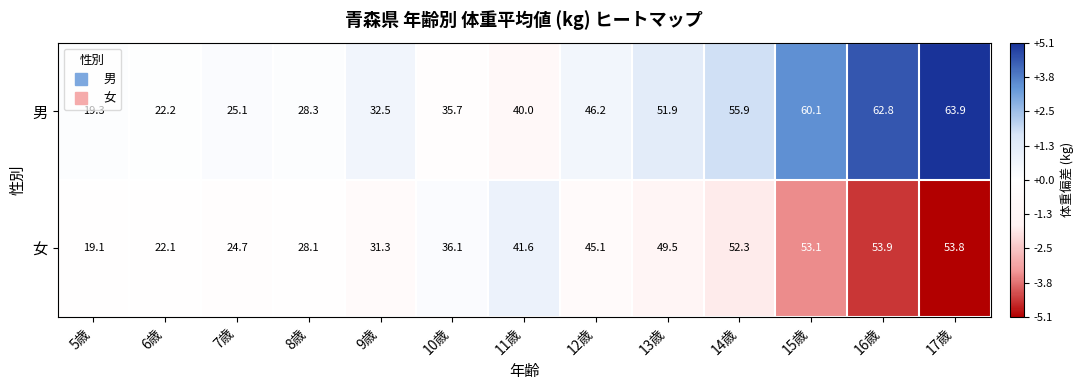

How many values in the 女 series exceed 41?

7